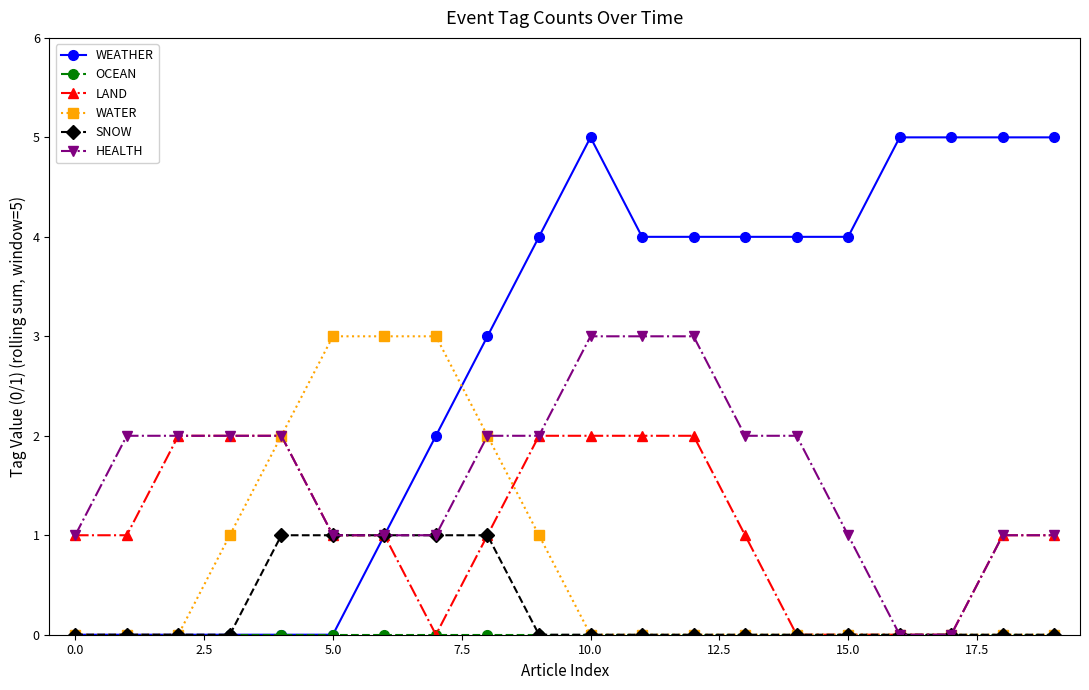

What is the greatest value displayed?

5